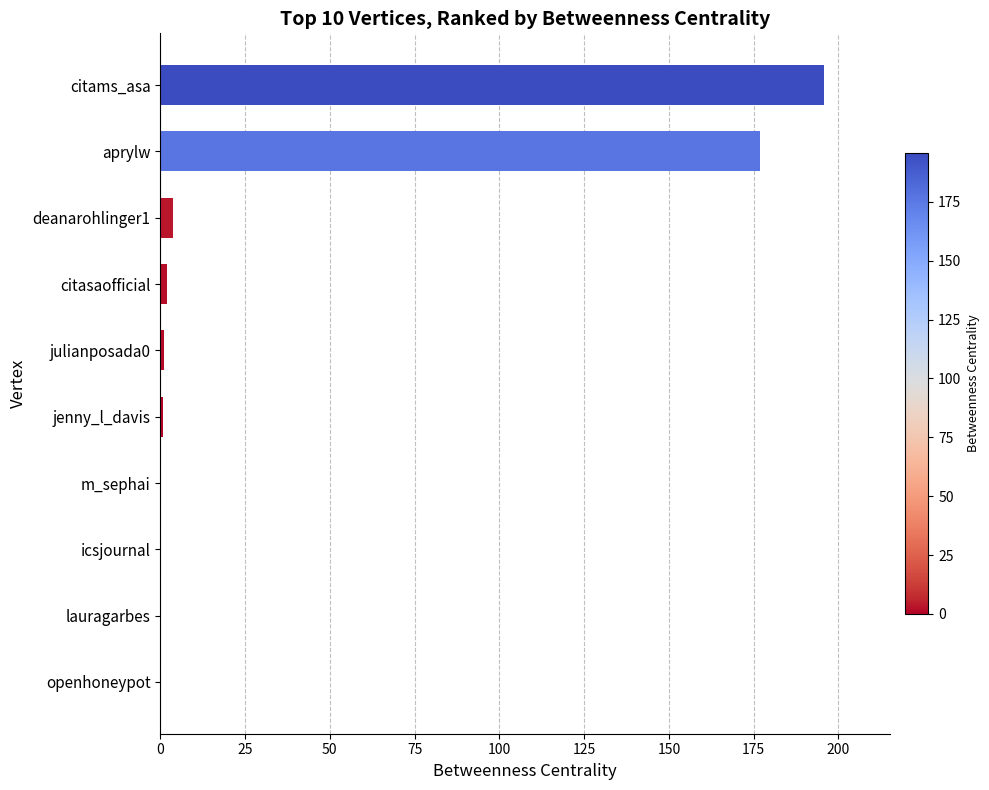

The chart shows a value of 0.0 at m_sephai. True or false?

True